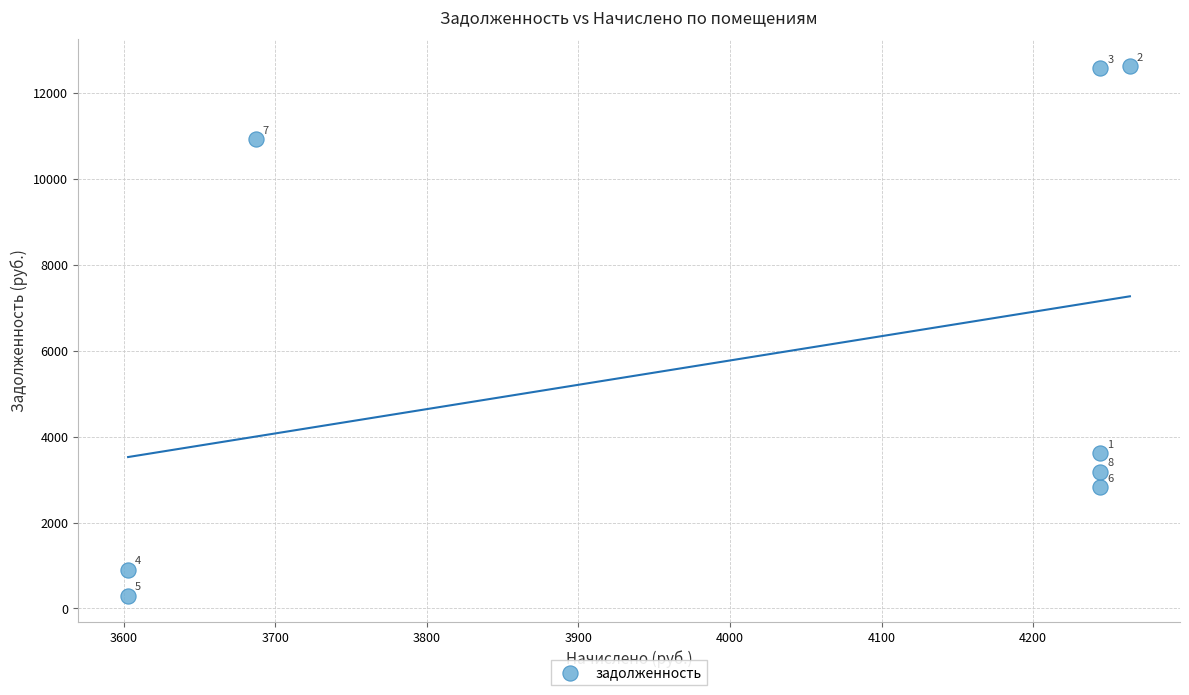

What is the range of Y values (max minus min)?

12332.9